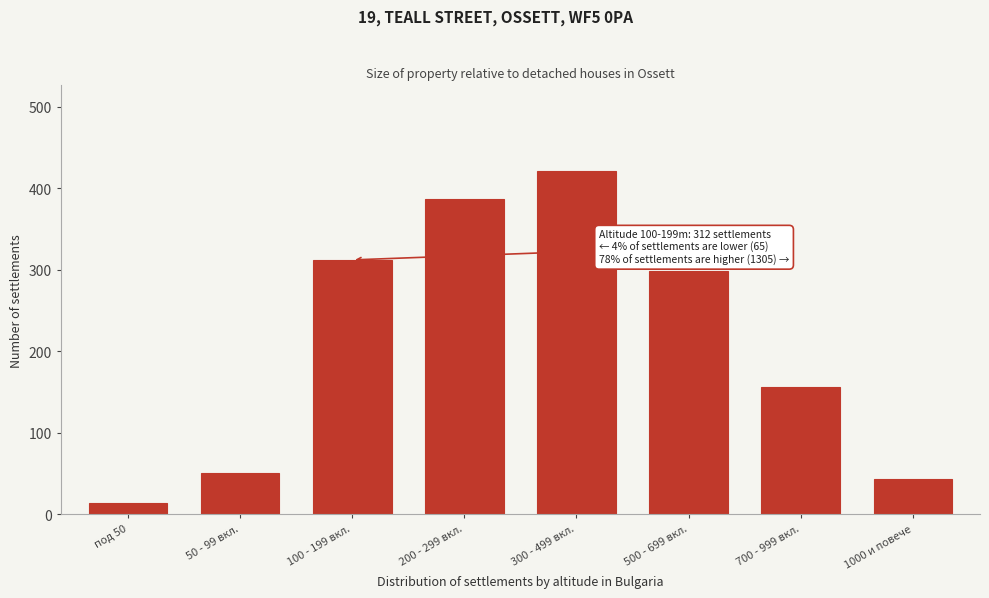

Reading left to right, extract all data points from this chart.

14	51	312	387	421	298	156	43